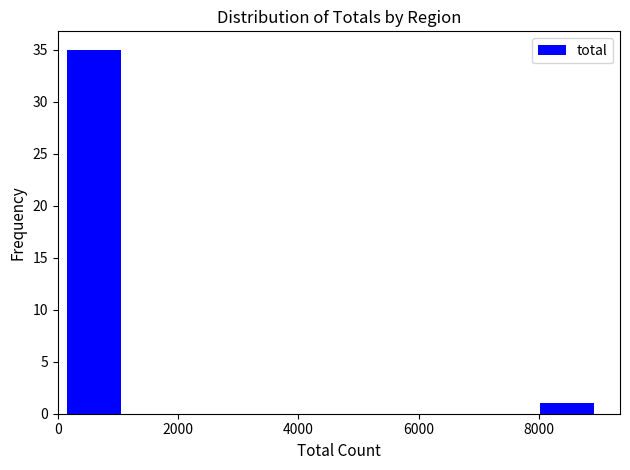

Which range on the x-axis has the tallest bar?

0 to 1200